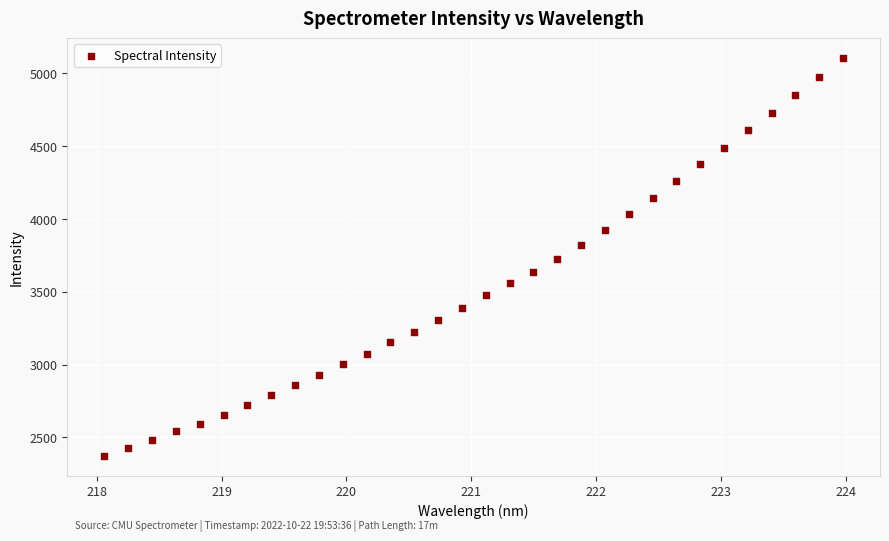

What is the range of Y values (max minus min)?

2730.2